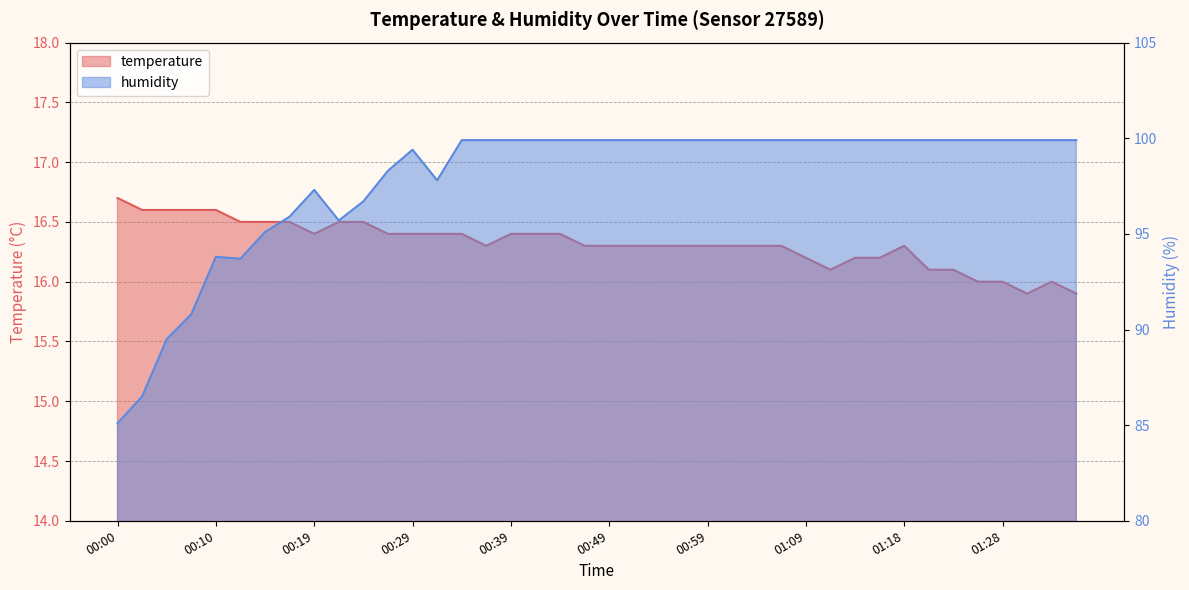

Rank the series by their maximum value, from lowest to highest.

temperature, humidity